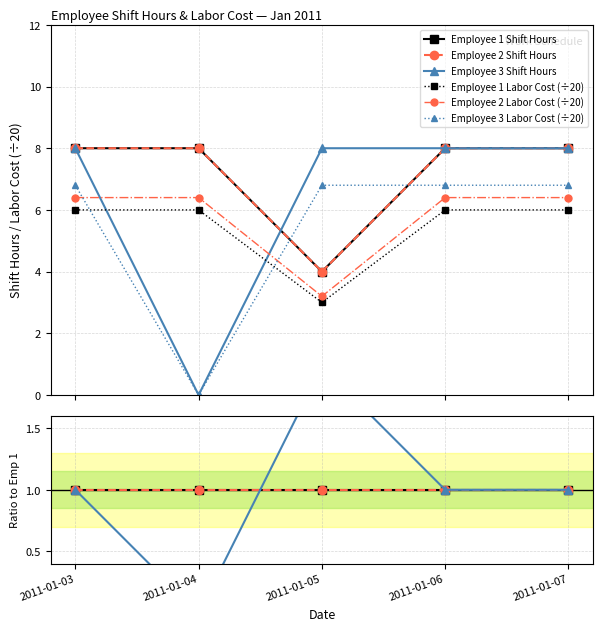

Which series has the largest total across all categories?

Employee 1 Shift Hours